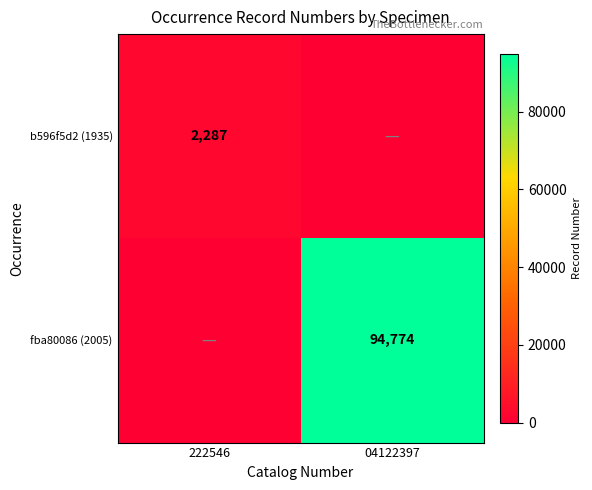

Is it true that fba80086 (2005) equals 94774 at 04122397?

True